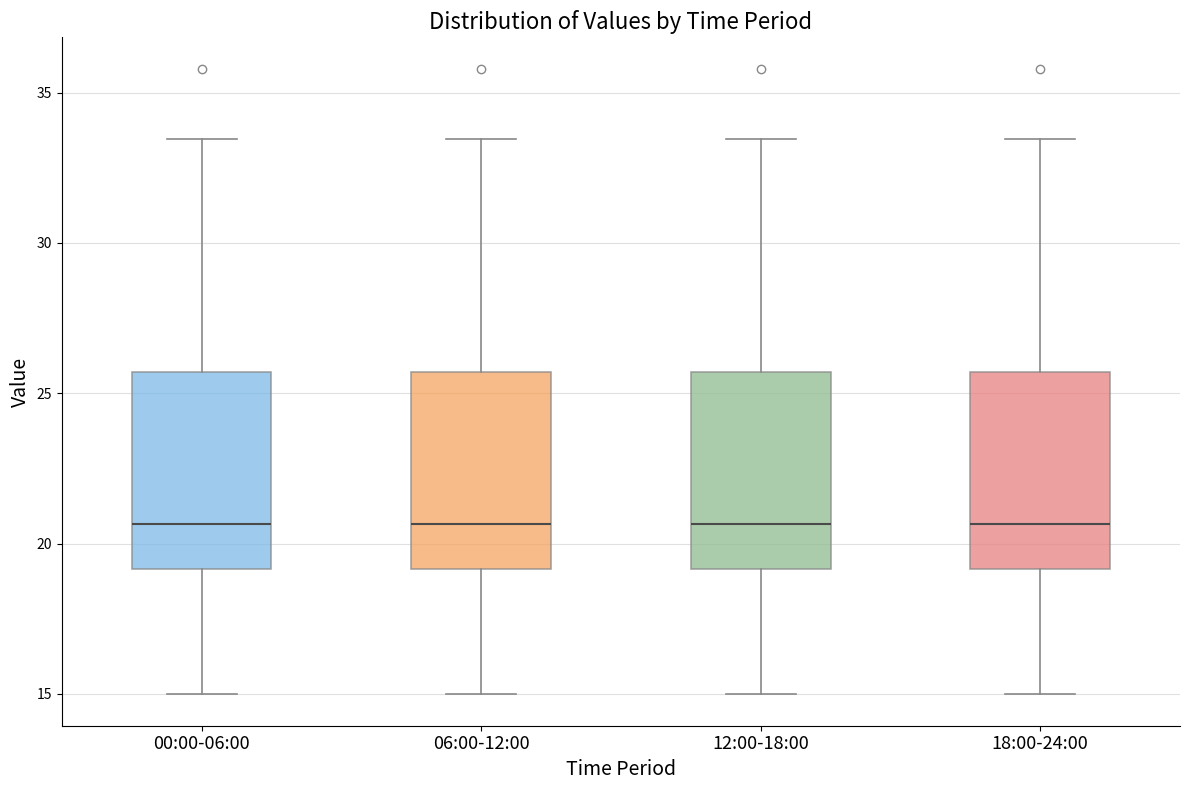

Reading left to right, read every box against the y-axis: the position of its median line, the range the box covers, and the ends of its whiskers. The values are not printed on the chart, so give them approximately, as read against the axis.

00:00-06:00: median 20.5, box 19.0 to 25.5, whiskers 15.0 to 33.5
06:00-12:00: median 20.5, box 19.0 to 25.5, whiskers 15.0 to 33.5
12:00-18:00: median 20.5, box 19.0 to 25.5, whiskers 15.0 to 33.5
18:00-24:00: median 20.5, box 19.0 to 25.5, whiskers 15.0 to 33.5